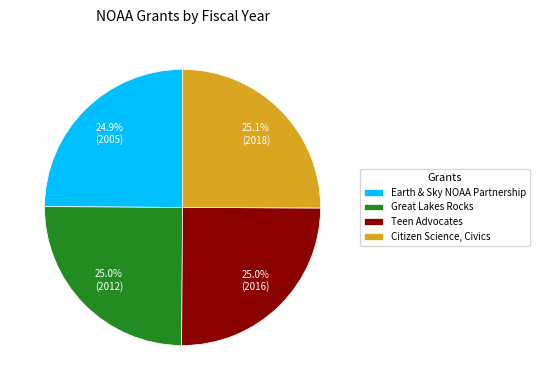

How many slices are in this pie chart?

4